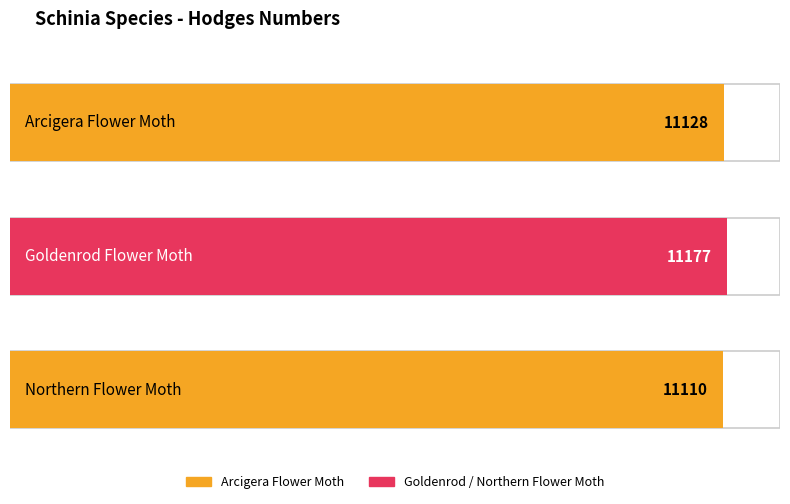

What position from the left is Goldenrod Flower Moth?

2